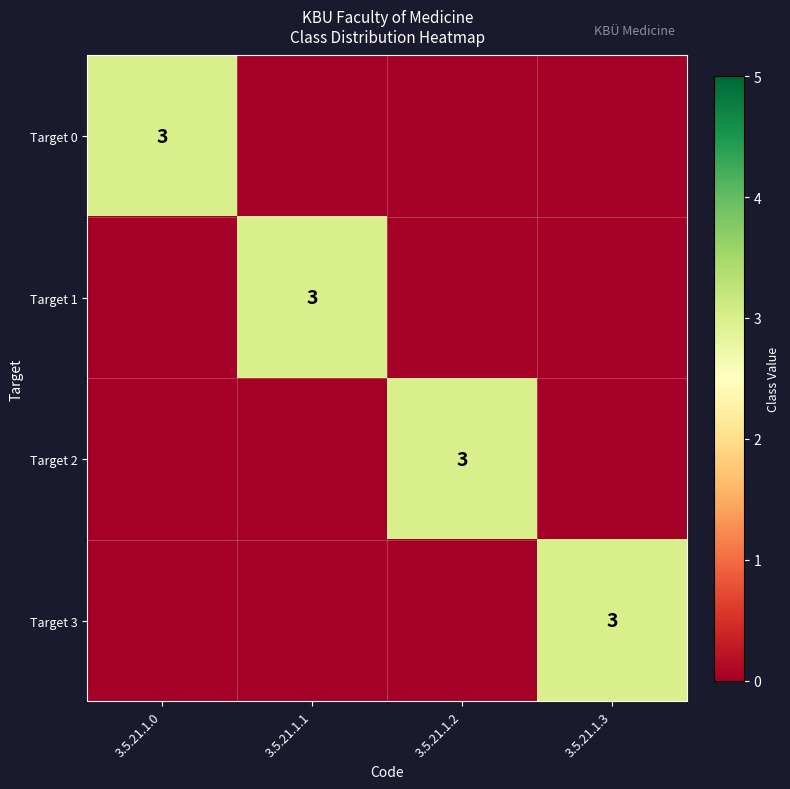

Is the value of Target 3 at 3.5.21.1.0 greater than the value of Target 2 at 3.5.21.1.3?

No